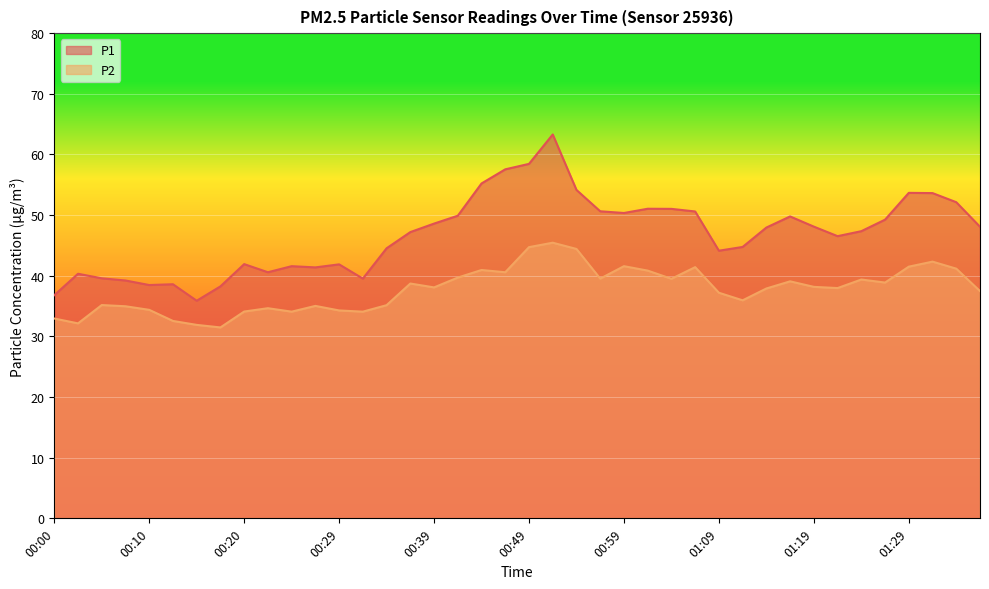

Reading left to right, list all the values displayed in this chart.

P1: 00:00=36.8	00:02=40.3	00:05=39.6	00:07=39.2	00:10=38.5	00:12=38.6	00:15=35.9	00:17=38.2	00:20=41.9	00:22=40.6	00:24=41.6	00:27=41.4	00:29=41.9	00:32=39.5	00:34=44.5	00:37=47.2	00:39=48.6	00:41=49.9	00:44=55.2	00:46=57.5	00:49=58.5	00:52=63.3	00:54=54.1	00:57=50.6	00:59=50.4	01:02=51.0	01:04=51.0	01:06=50.6	01:09=44.1	01:11=44.8	01:14=48.0	01:16=49.8	01:19=48.1	01:21=46.5	01:24=47.4	01:26=49.2	01:29=53.7	01:31=53.6	01:34=52.1	01:36=48.1
P2: 00:00=33.0	00:02=32.1	00:05=35.2	00:07=35.0	00:10=34.4	00:12=32.5	00:15=31.9	00:17=31.5	00:20=34.1	00:22=34.6	00:24=34.1	00:27=35.0	00:29=34.3	00:32=34.1	00:34=35.1	00:37=38.7	00:39=38.1	00:41=39.7	00:44=41.0	00:46=40.6	00:49=44.7	00:52=45.5	00:54=44.4	00:57=39.5	00:59=41.6	01:02=40.9	01:04=39.5	01:06=41.4	01:09=37.2	01:11=36.0	01:14=37.9	01:16=39.1	01:19=38.2	01:21=38.0	01:24=39.4	01:26=38.9	01:29=41.5	01:31=42.3	01:34=41.2	01:36=37.5